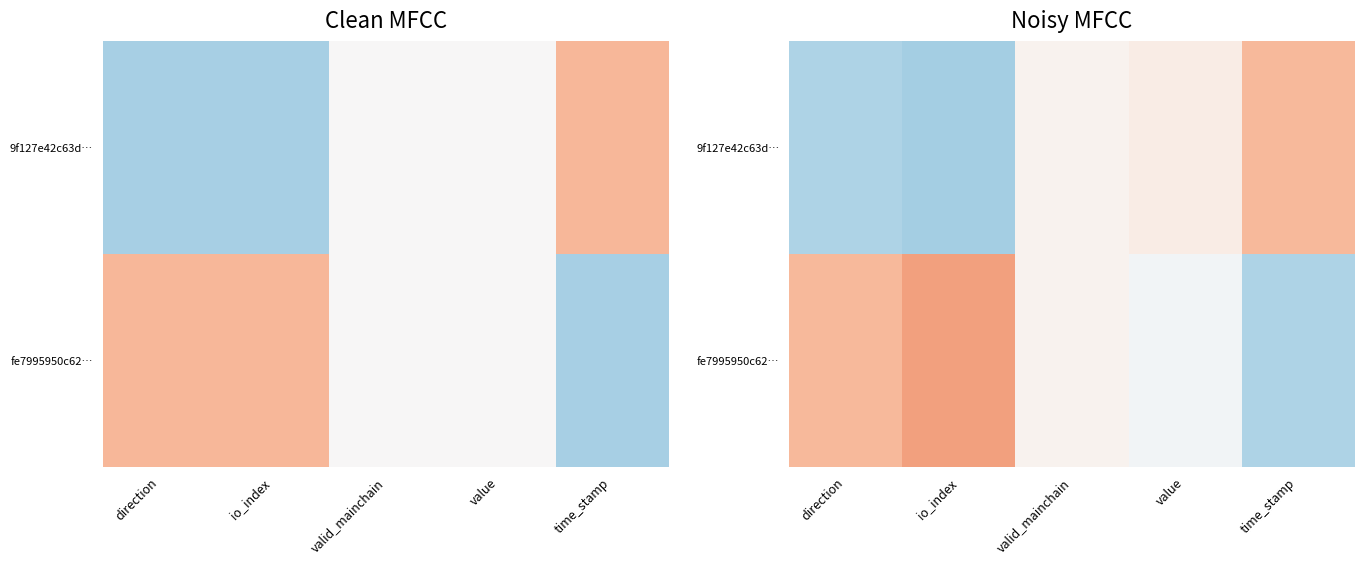

What is the sum of the fe7995950c62… values at io_index and time_stamp?

0.3